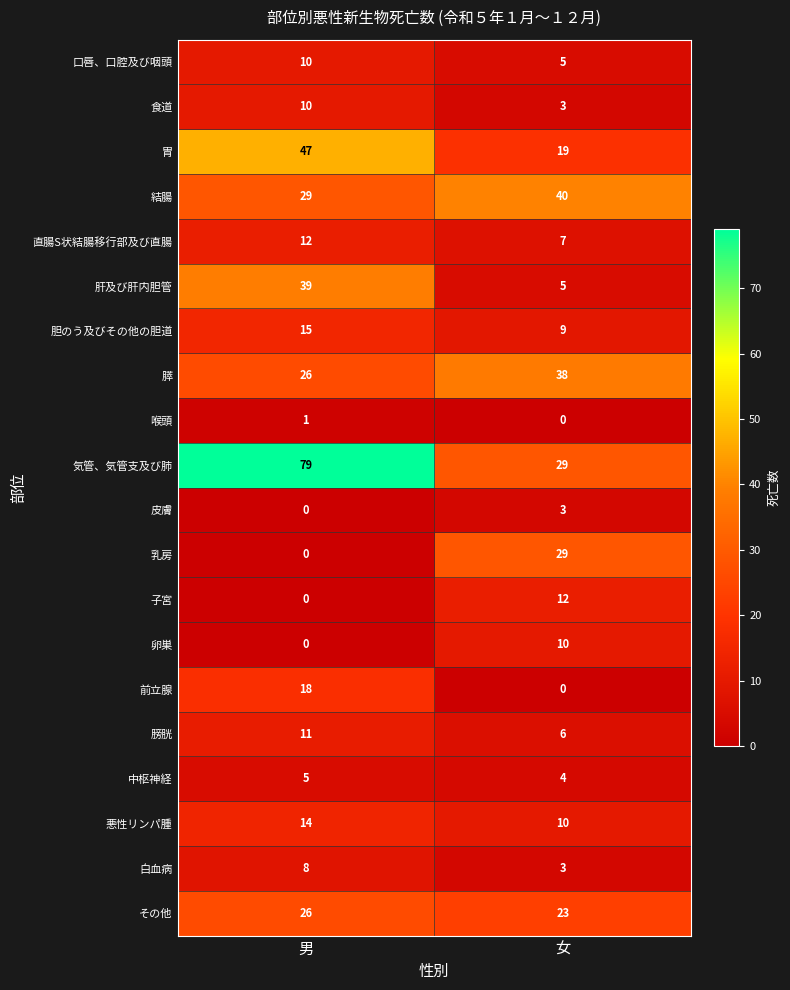

List the labels in order of 喉頭 value, largest first.

男, 女